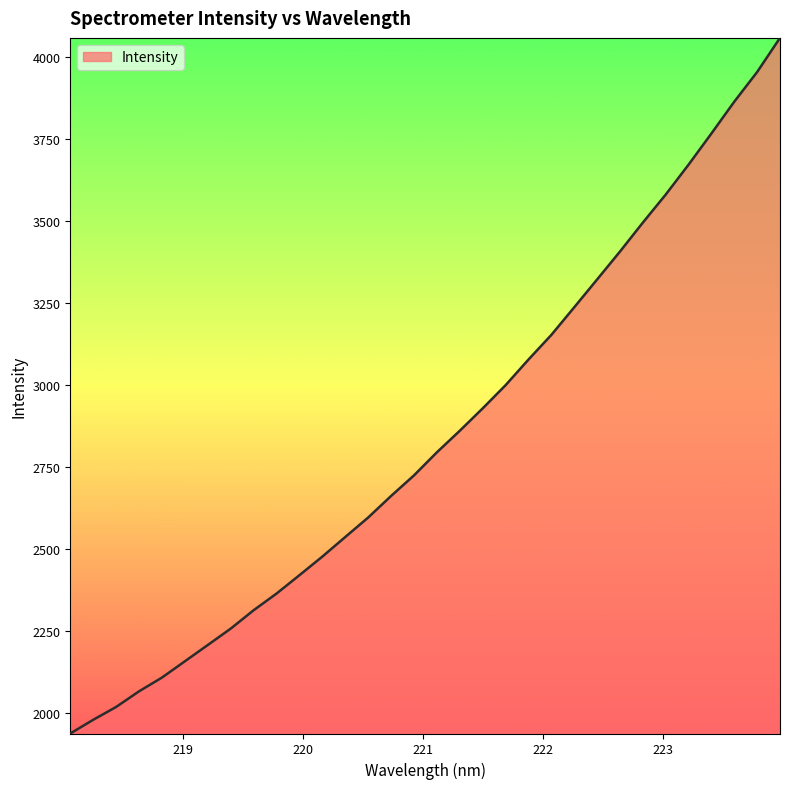

How many categories are shown in the chart?

32